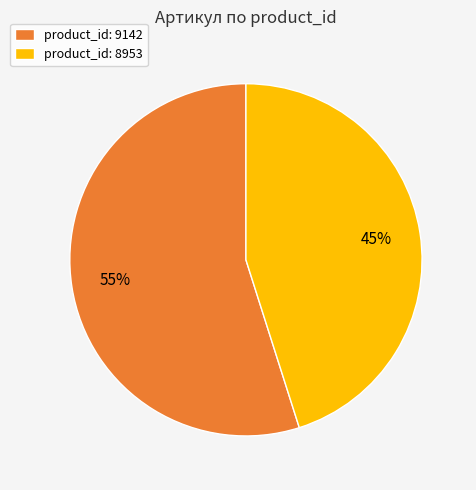

Rank the categories by value from lowest to highest.

product_id: 8953, product_id: 9142